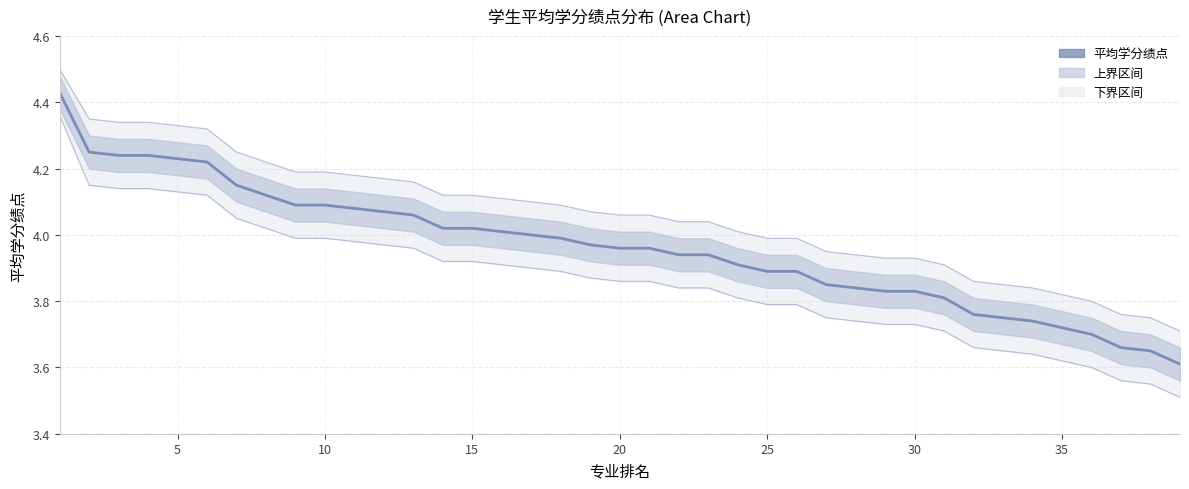

What value does the 下界 series have at 30?

3.7